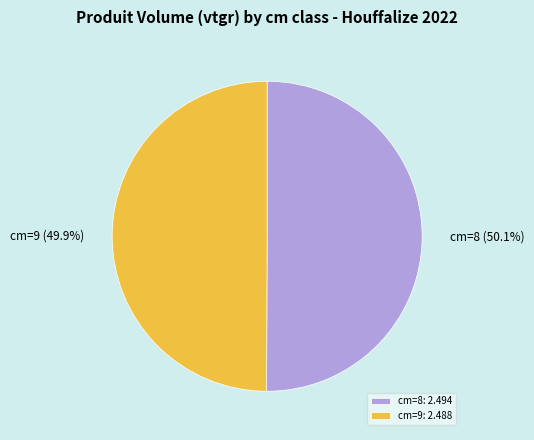

How many segments does this pie chart have?

2